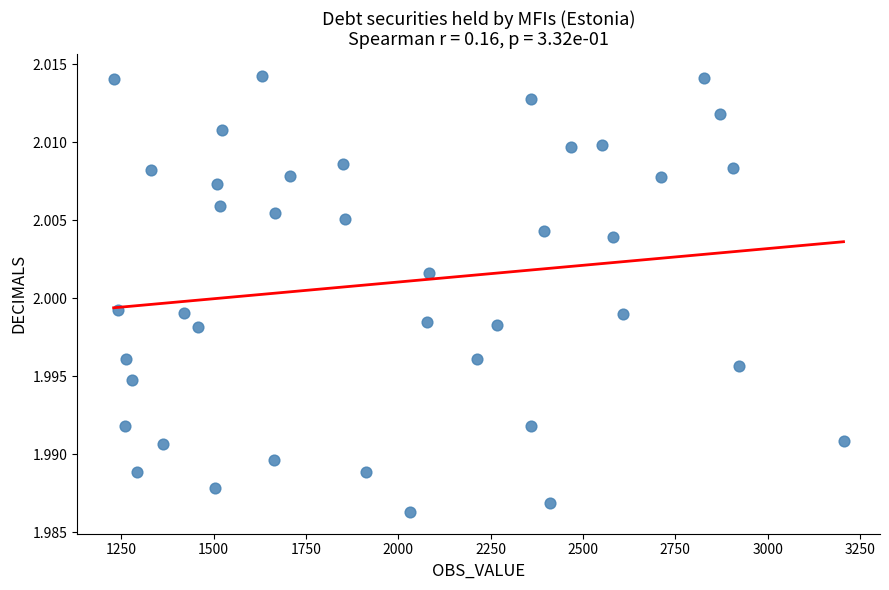

How many data points are displayed?

40